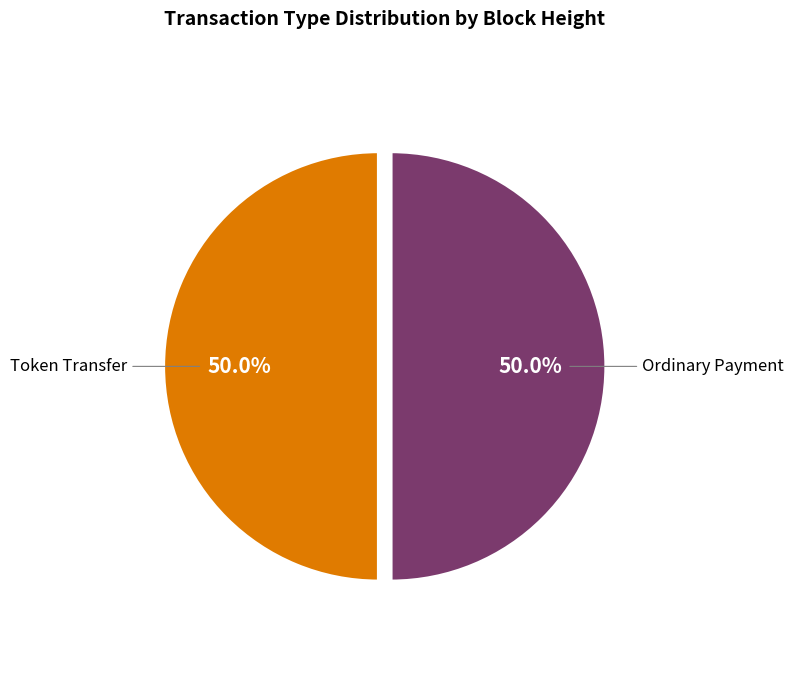

Approximately how many times larger is the value at Token Transfer compared to Ordinary Payment?

1.0